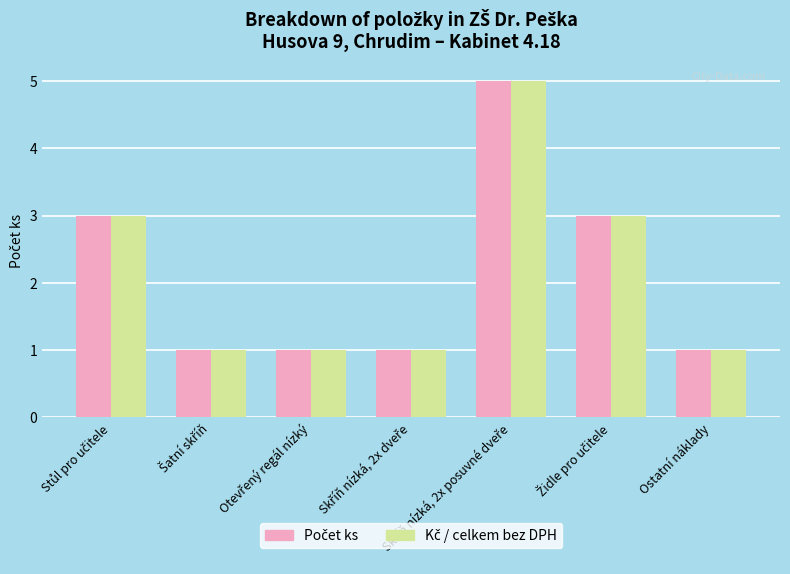

The Kč / celkem bez DPH series shows 1 at Skříň nízká, 2x dveře. True or false?

True